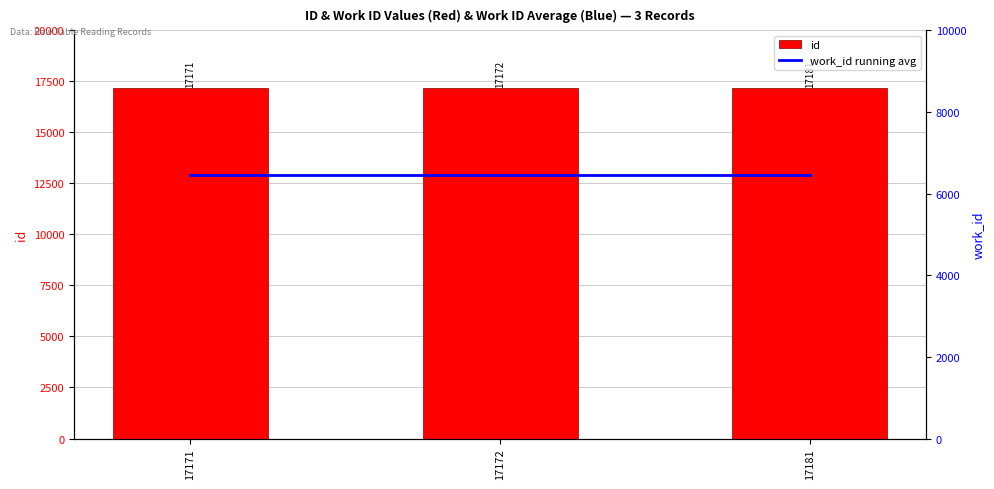

Reading left to right, extract all data points from this chart.

id: 17171=17171	17172=17172	17181=17181
work_id running avg: 17171=6459	17172=6459	17181=6459